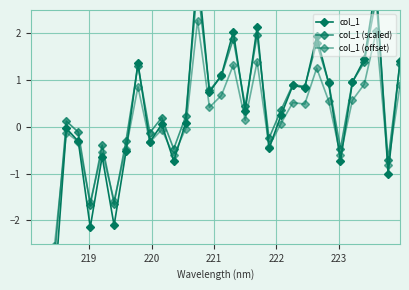

The col_1 (offset) series shows 0.2 at 25. True or false?

False